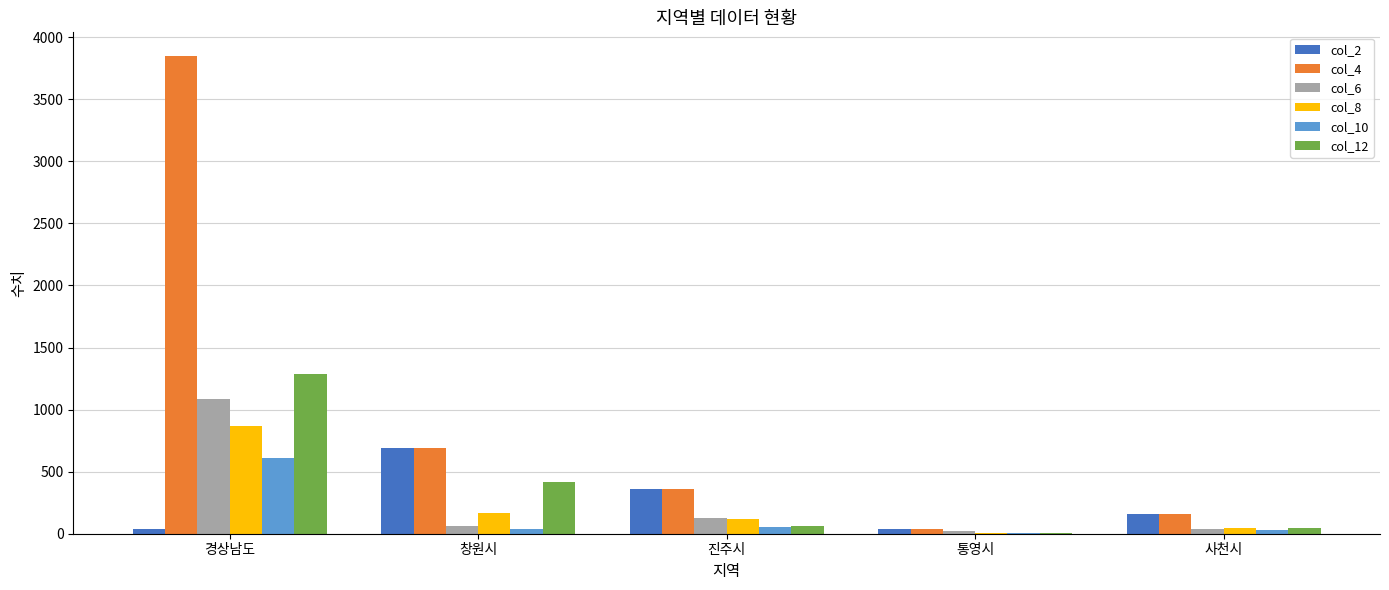

Is the value of col_8 at 창원시 greater than the value of col_10 at 통영시?

Yes